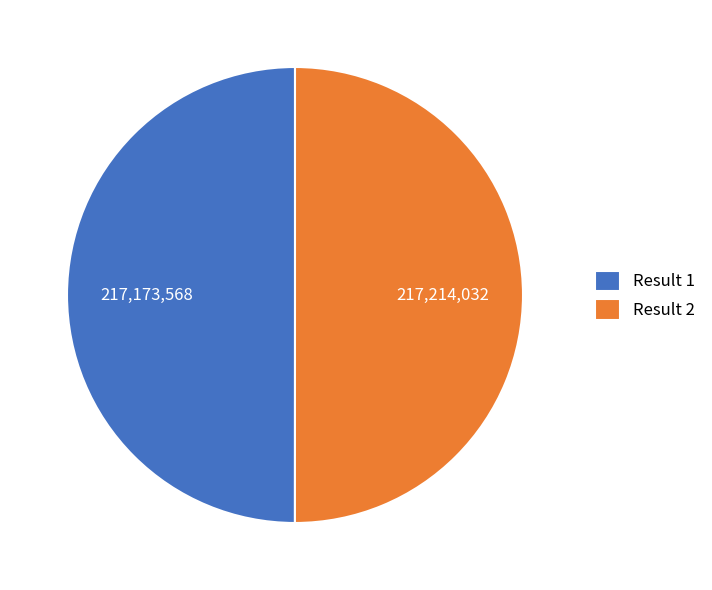

Approximately how many times larger is the value at Result 1 compared to Result 2?

1.0